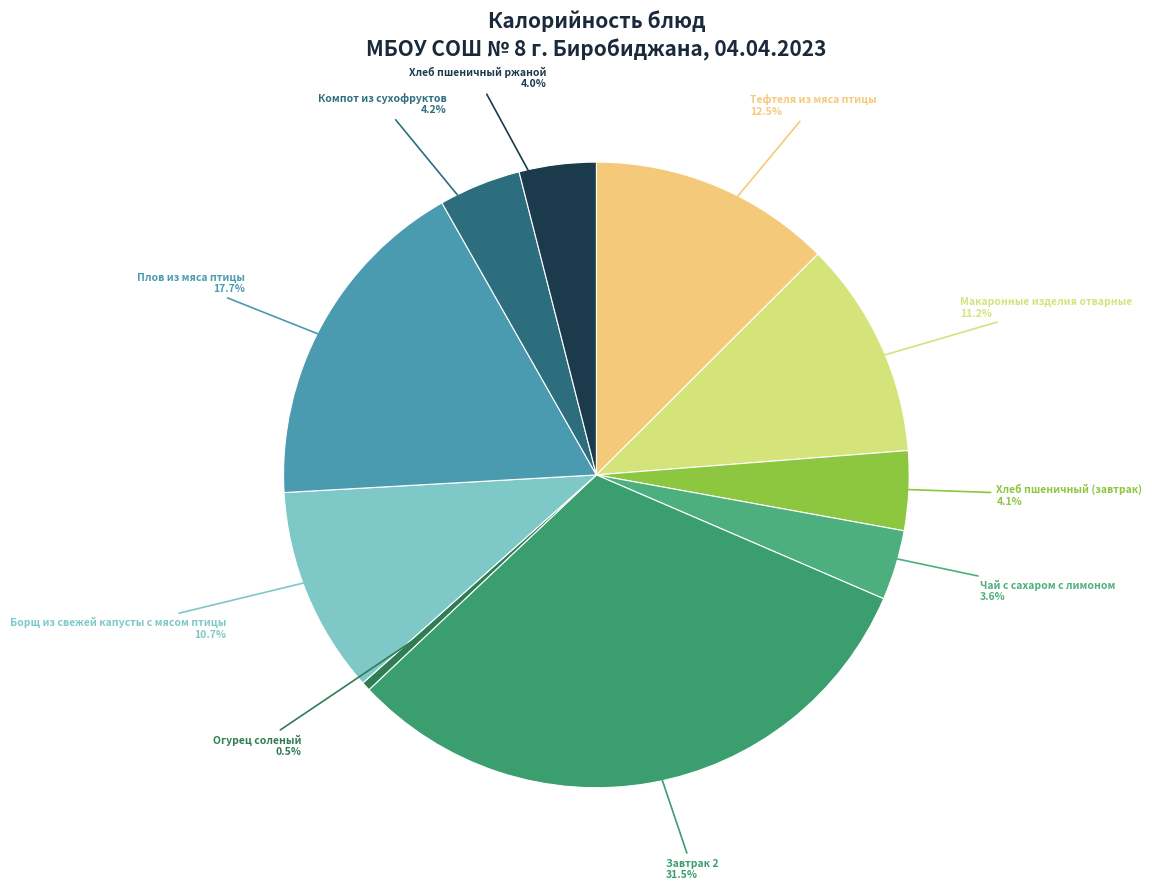

Count the number of slices in the pie.

10